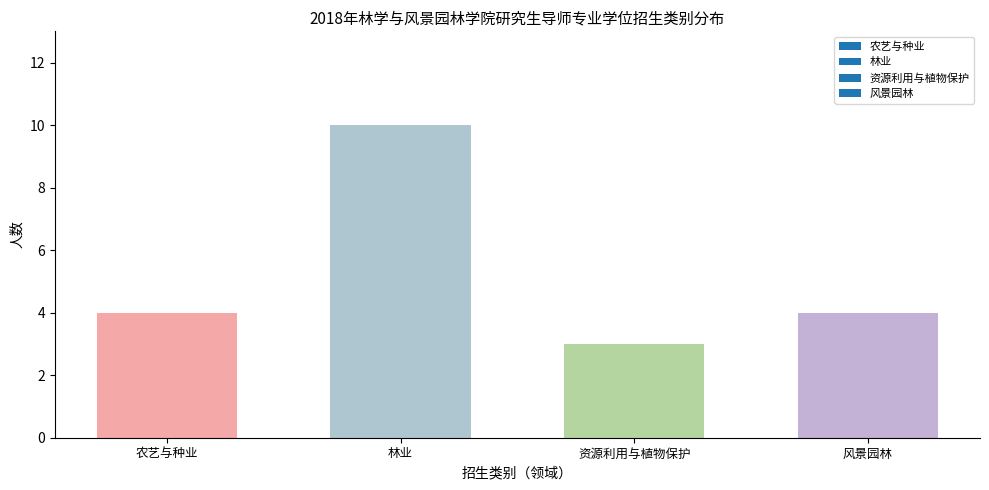

How many data points does each series have?

4